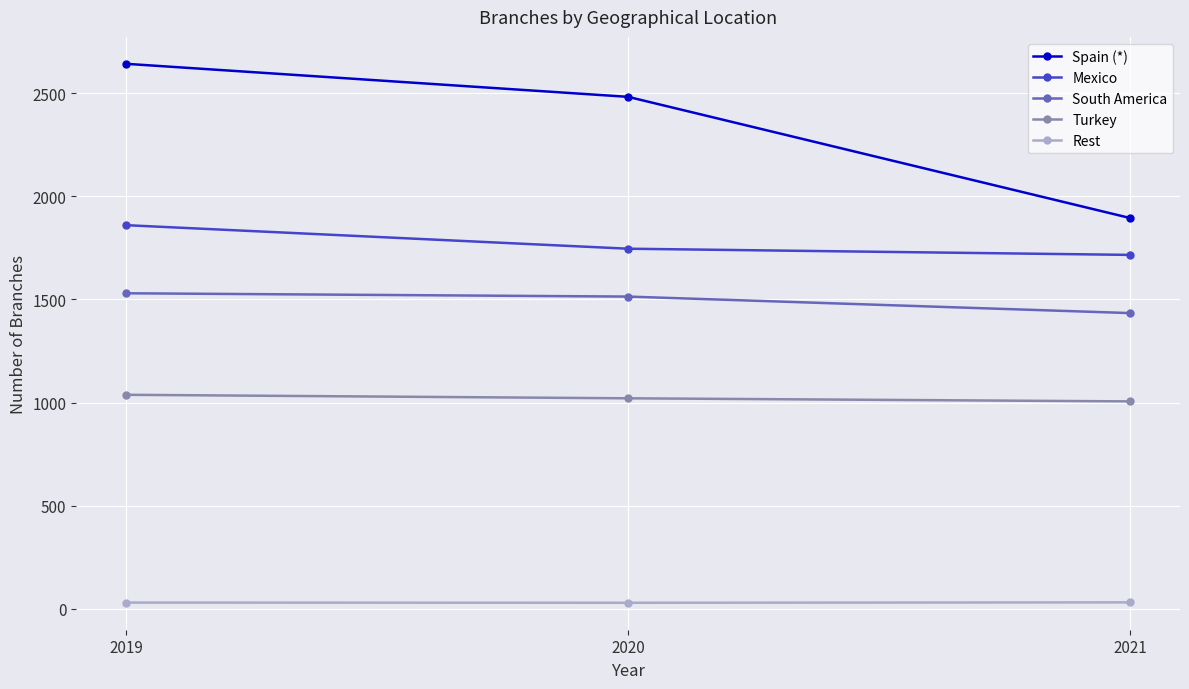

What is the sum of the Spain (*) values at 2019 and 2021?

4537